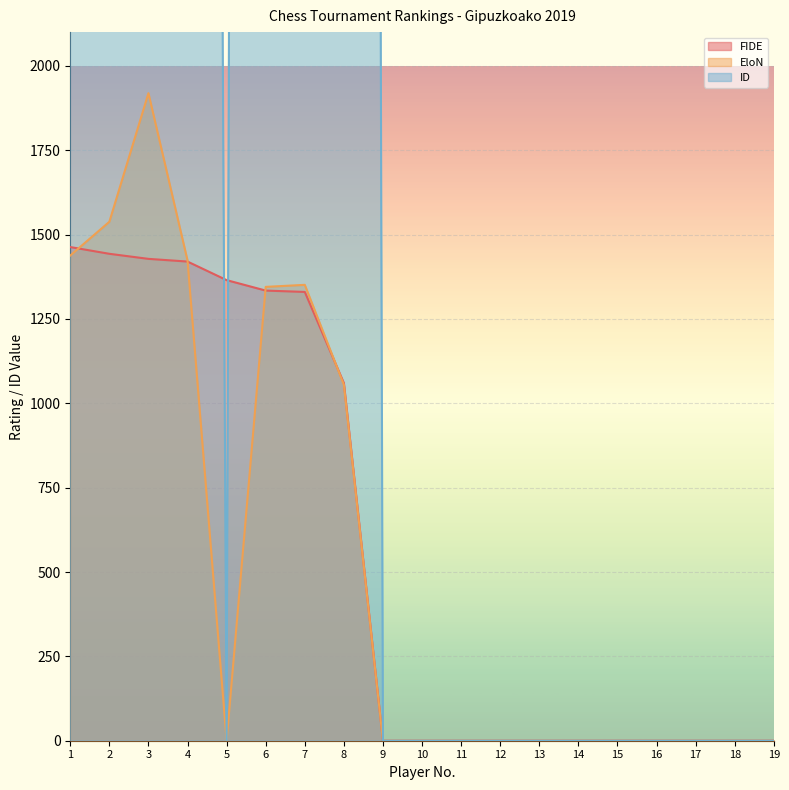

At how many categories does at least one series exceed 1736?

7